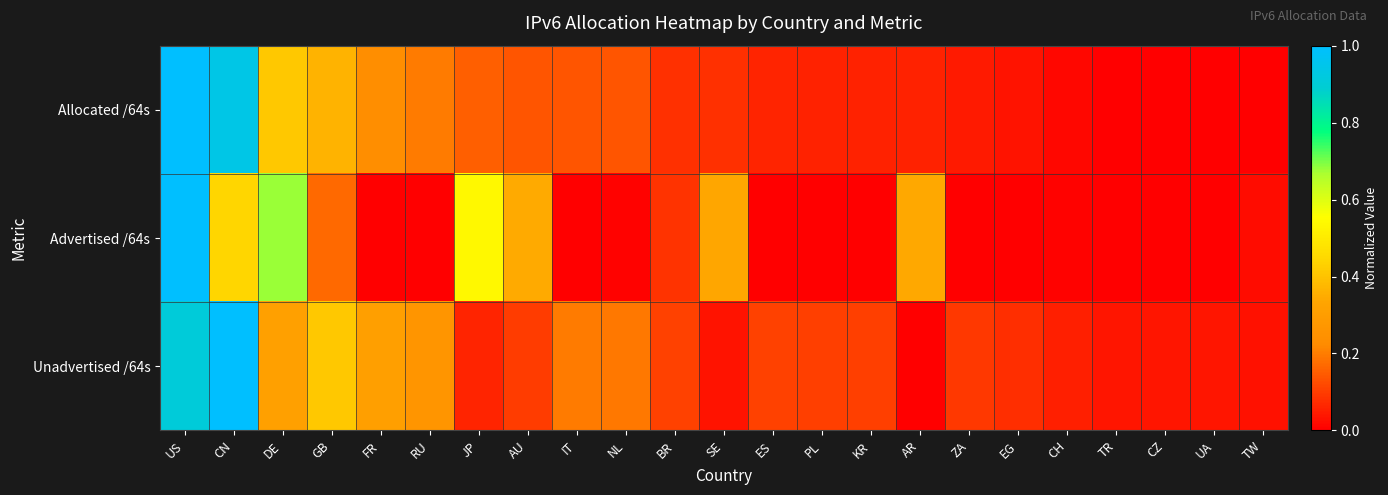

Reading left to right, list all the values displayed in this chart.

Allocated /64s: US=1.0	CN=0.9	DE=0.4	GB=0.4	FR=0.2	RU=0.2	JP=0.2	AU=0.1	IT=0.1	NL=0.1	BR=0.1	SE=0.1	ES=0.1	PL=0.1	KR=0.1	AR=0.1	ZA=0.0	EG=0.0	CH=0.0	TR=0.0	CZ=0.0	UA=0.0	TW=0.0
Advertised /64s: US=1.0	CN=0.4	DE=0.7	GB=0.2	FR=0.0	RU=0.0	JP=0.5	AU=0.3	IT=0.0	NL=0.0	BR=0.1	SE=0.3	ES=0.0	PL=0.0	KR=0.0	AR=0.3	ZA=0.0	EG=0.0	CH=0.0	TR=0.0	CZ=0.0	UA=0.0	TW=0.0
Unadvertised /64s: US=0.9	CN=1.0	DE=0.3	GB=0.4	FR=0.3	RU=0.3	JP=0.1	AU=0.1	IT=0.2	NL=0.2	BR=0.1	SE=0.0	ES=0.1	PL=0.1	KR=0.1	AR=0.0	ZA=0.1	EG=0.1	CH=0.1	TR=0.0	CZ=0.0	UA=0.0	TW=0.0